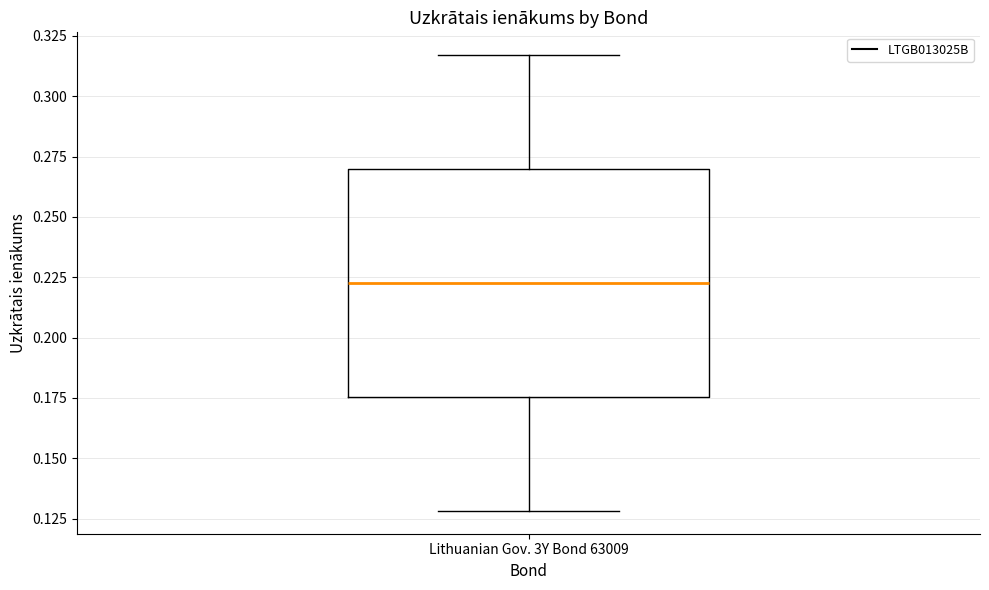

Where does the lower whisker of the box for Lithuanian Gov. 3Y Bond 63009 end on the y-axis? The values are not printed on the chart, so give them approximately, as read against the axis.

0.130